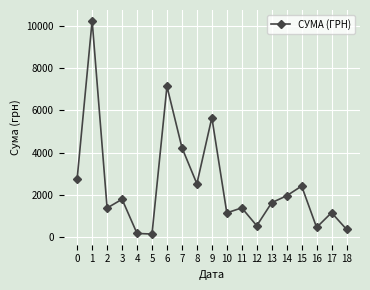

How many interior local valleys (lower than both neighbors) does the data have?

6